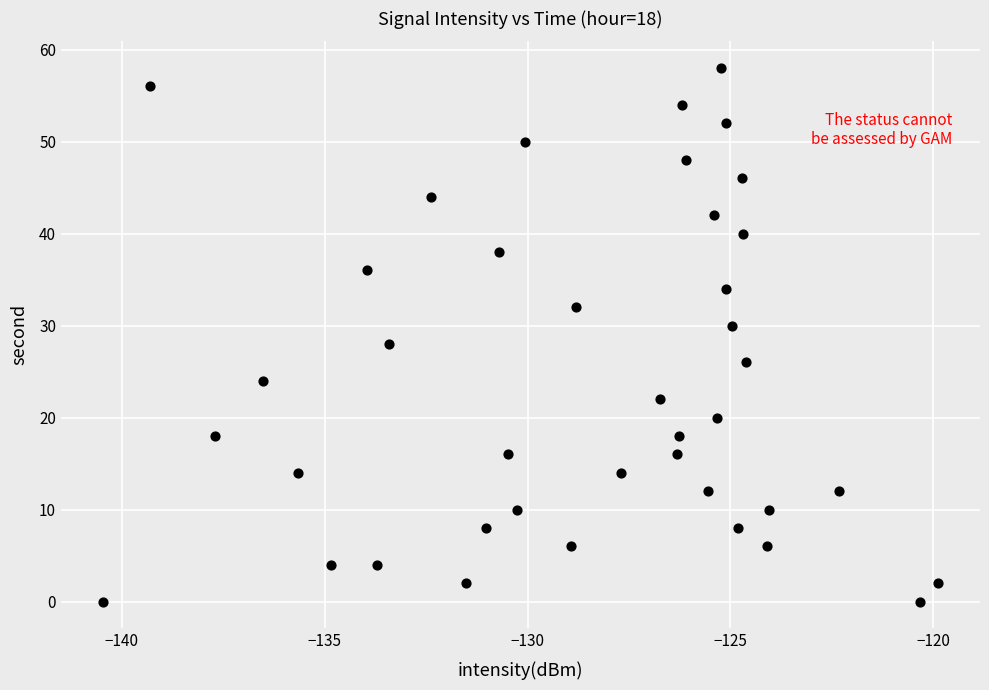

What is the range of Y values (max minus min)?

58